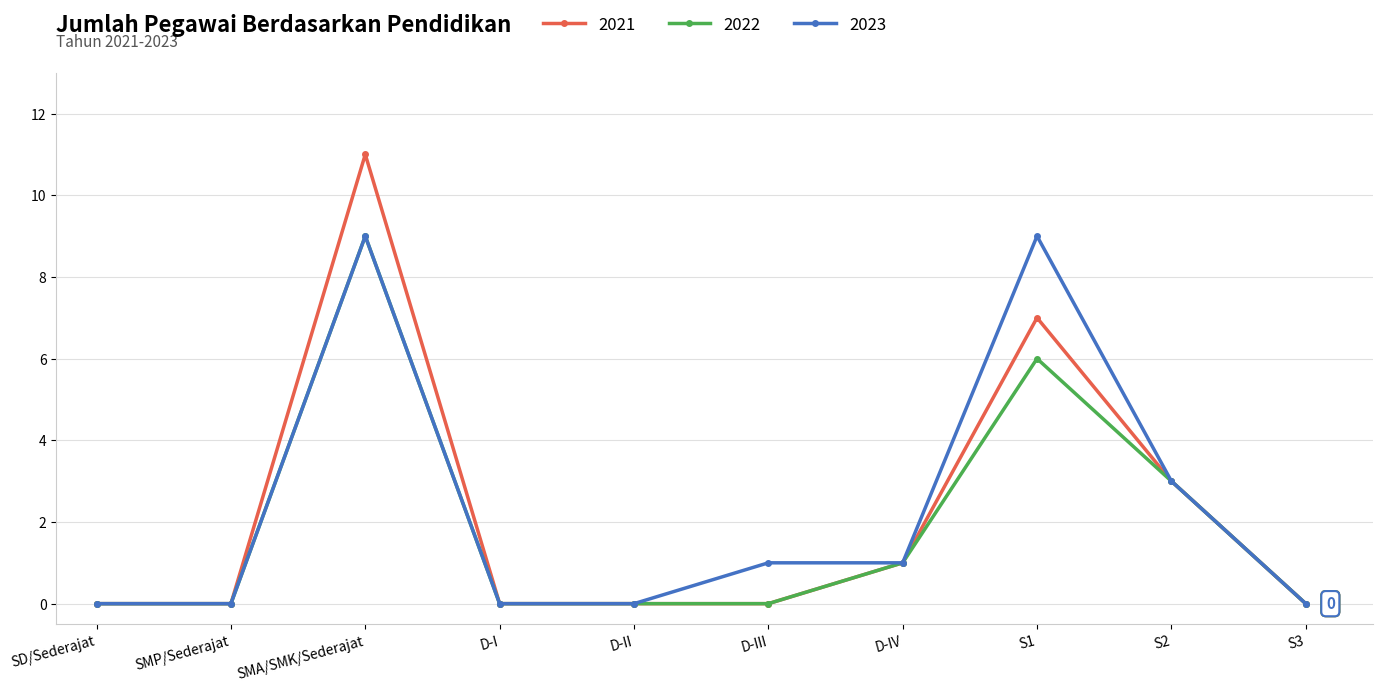

What is the total value across all series at S2?

9